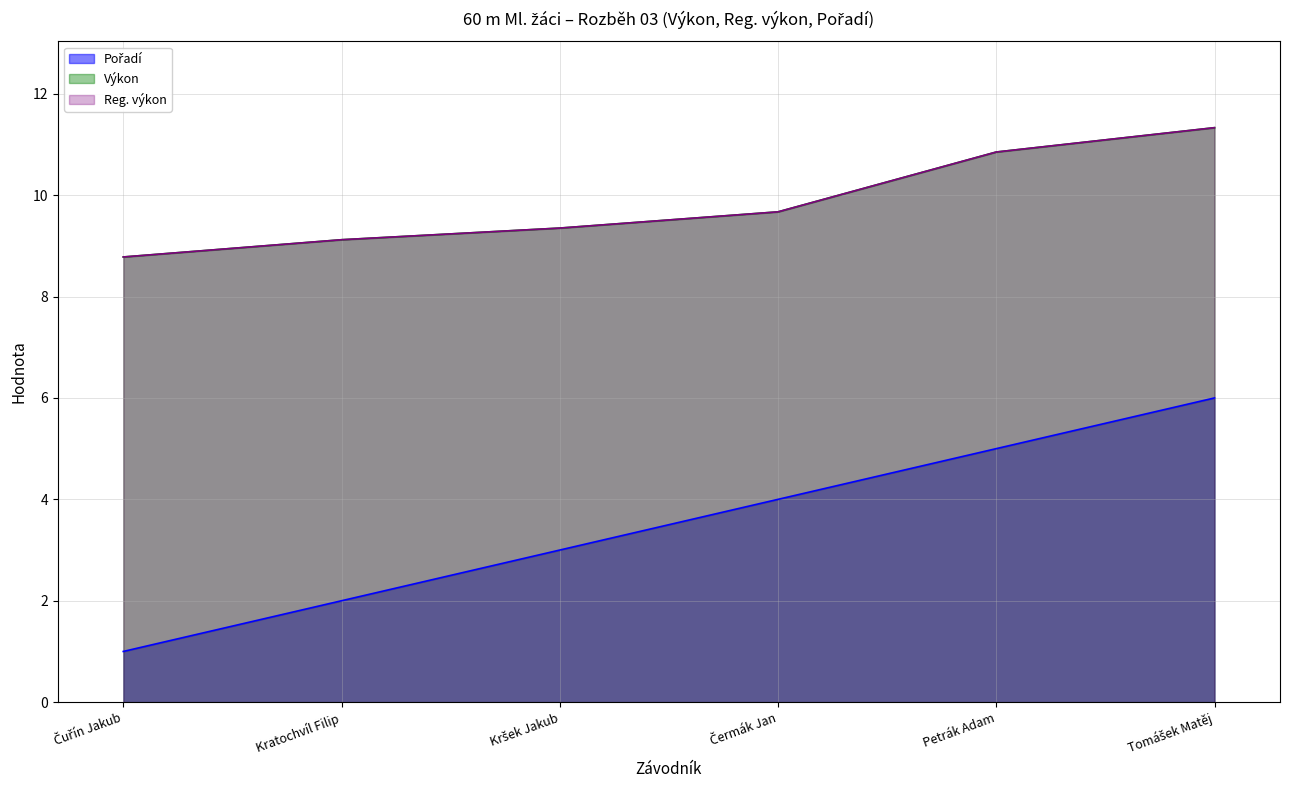

How many lines are shown in the chart?

3